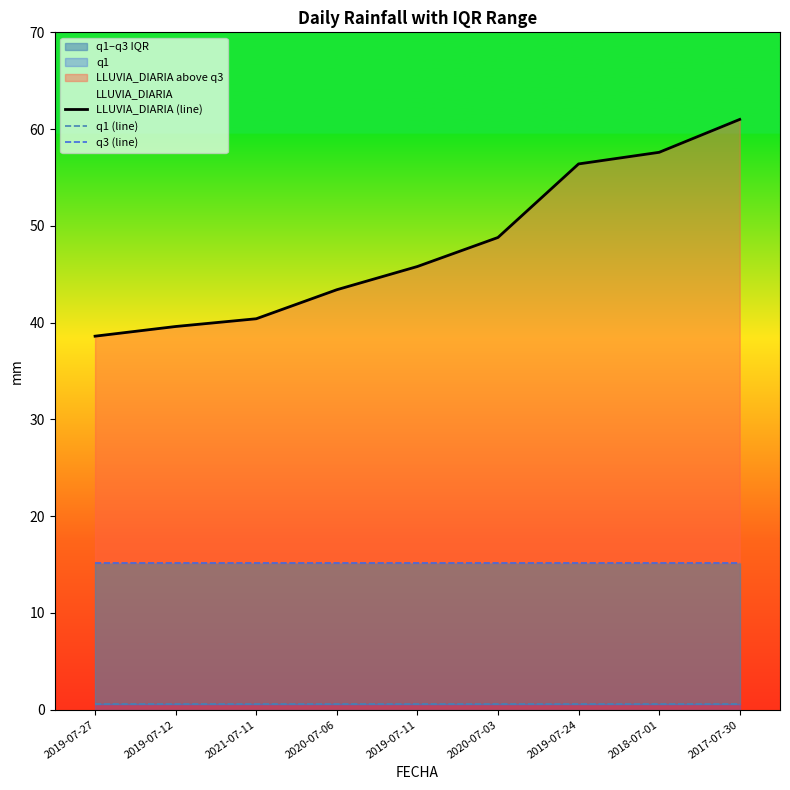

True or false: q1 (line) has a value of 0.8 at 2018-07-01.

False